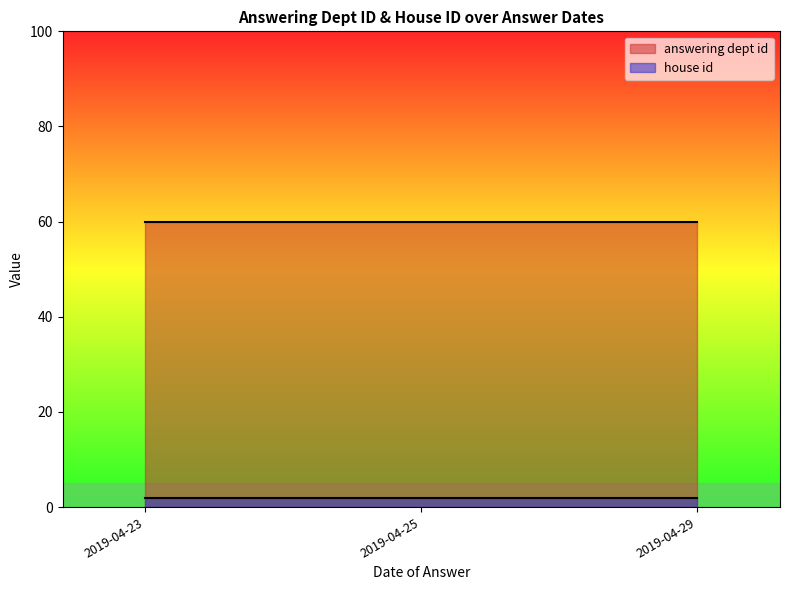

Reading left to right, transcribe all the data shown in this chart.

answering dept id: 2019-04-23=60	2019-04-25=60	2019-04-29=60
house id: 2019-04-23=2	2019-04-25=2	2019-04-29=2